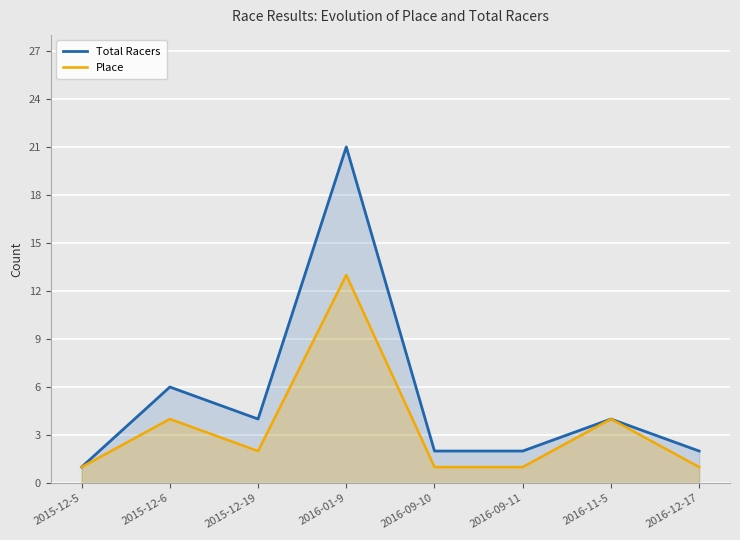

What is the label of the 2nd point from the right?

2016-11-5